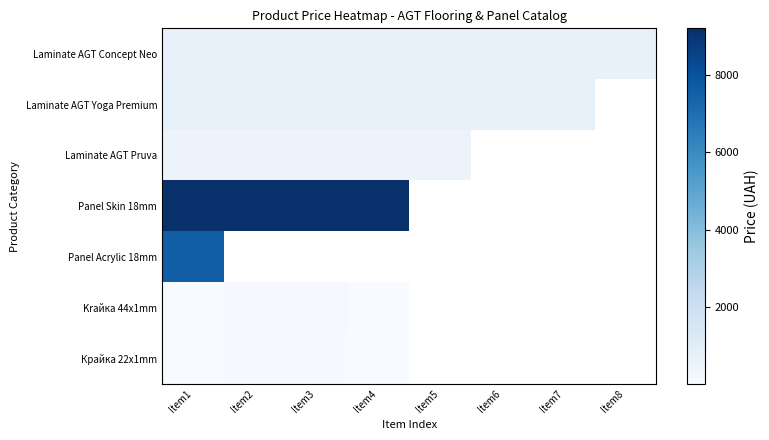

At how many categories does at least one series exceed 7438?

4